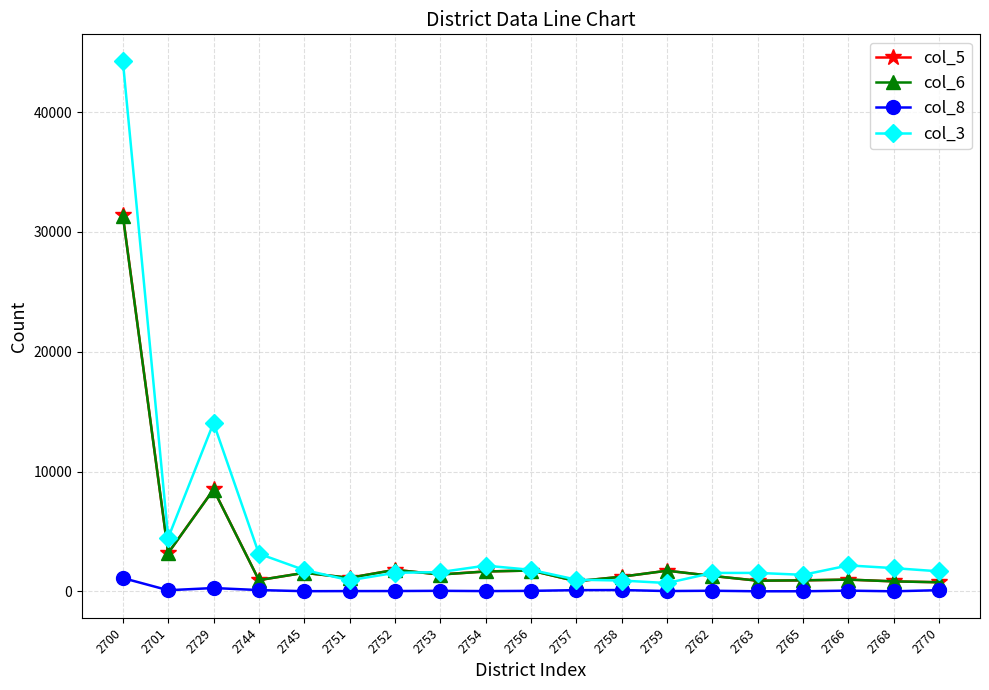

Is it true that col_3 equals 1380 at 2765?

True